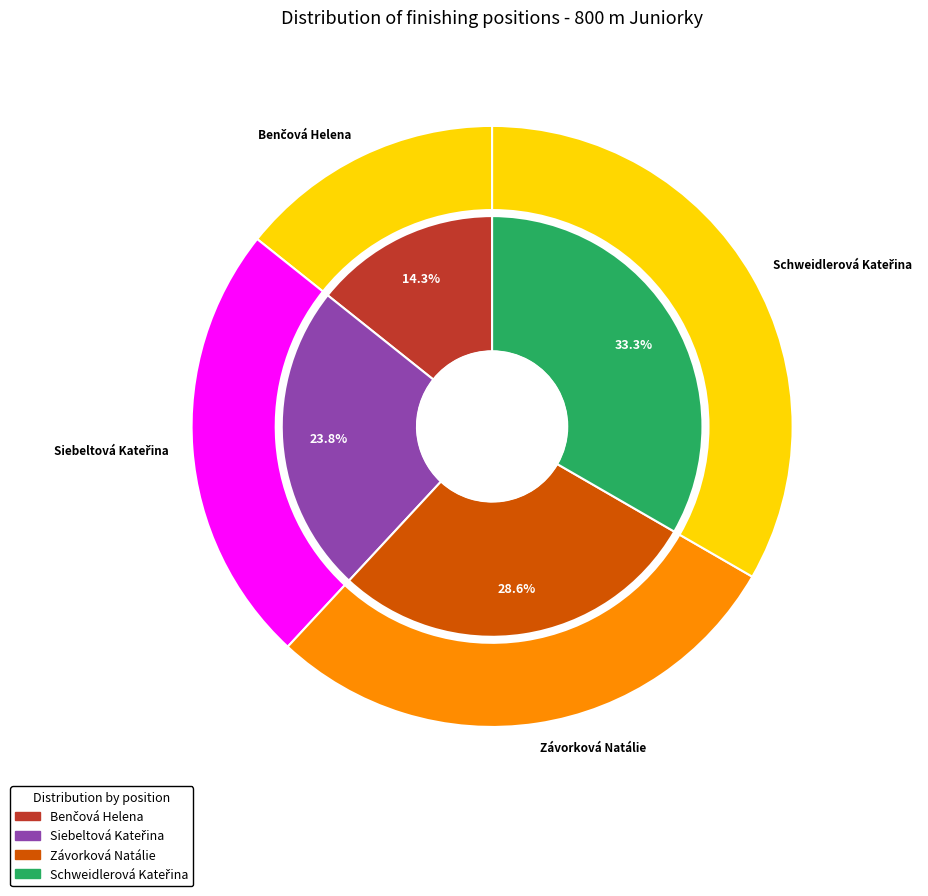

Does Benčová Helena account for over 50% of the chart?

No